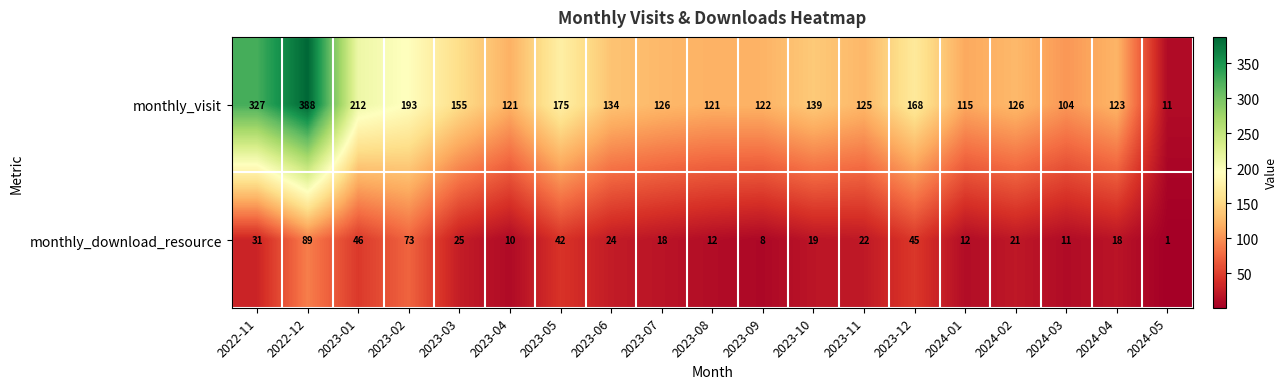

At which category does the chart reach its peak across all series?

2022-12